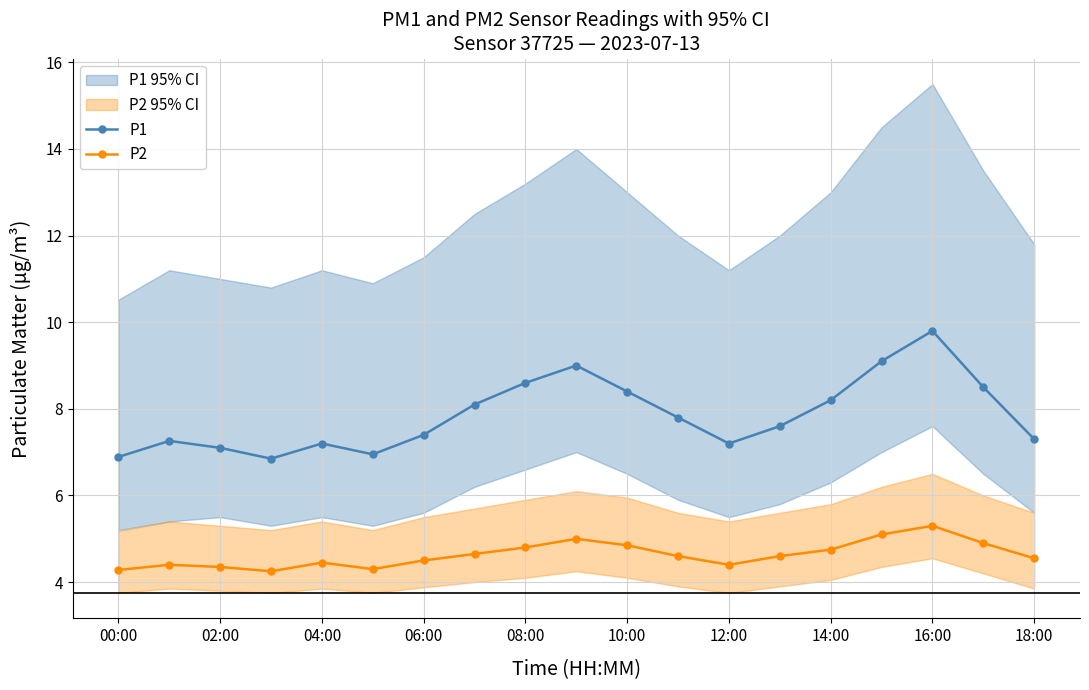

List the series in order of their peak value, lowest first.

P2, P1